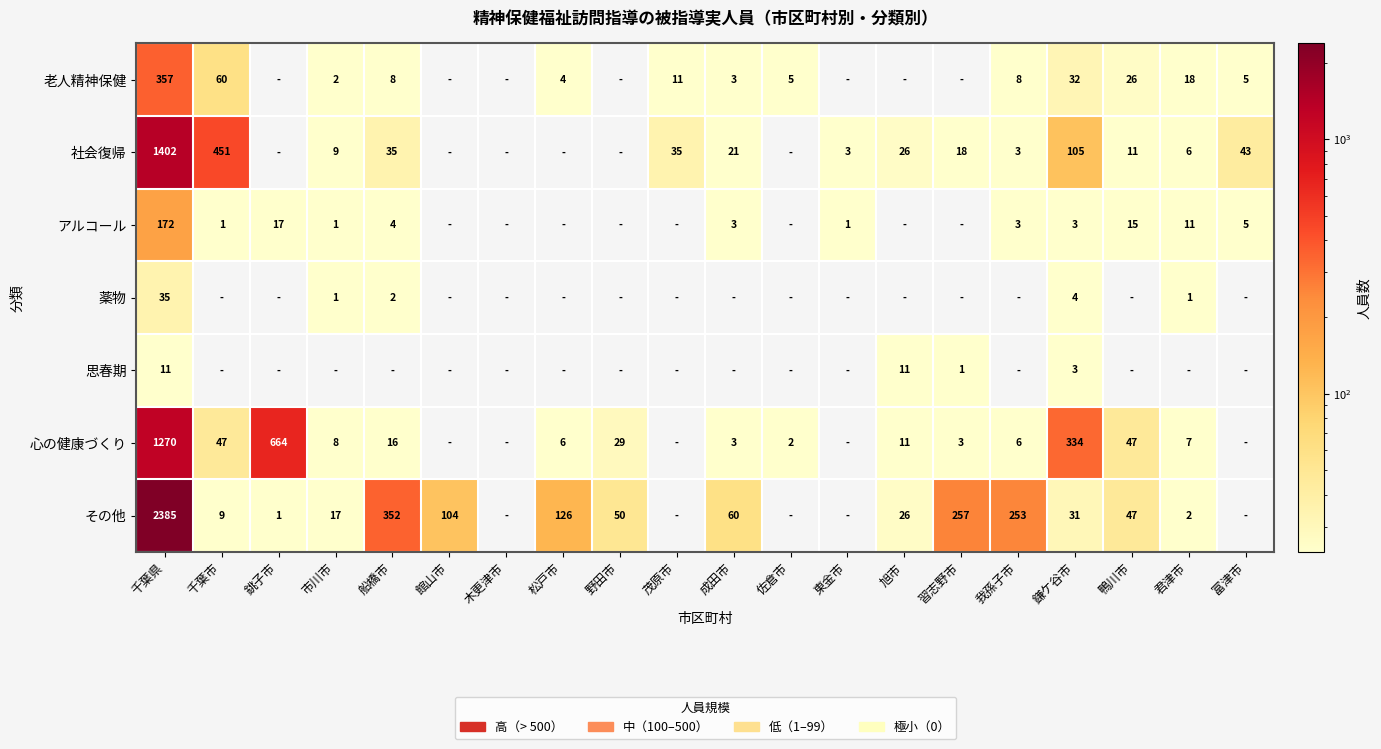

What is the greatest value displayed?

2385